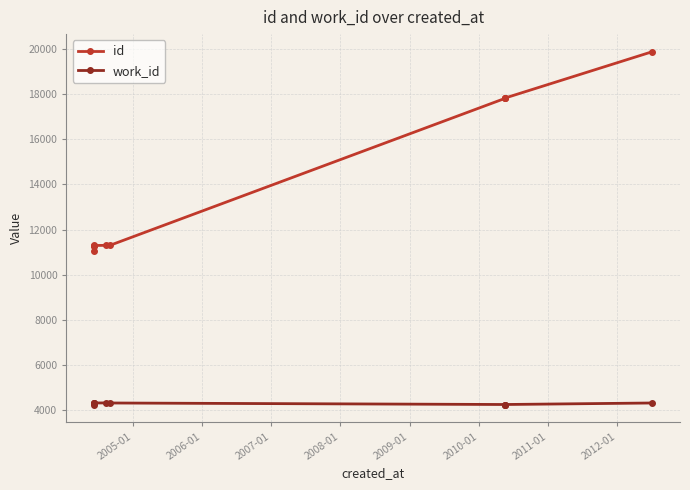

At which label does id first exceed 11306?

2010-01